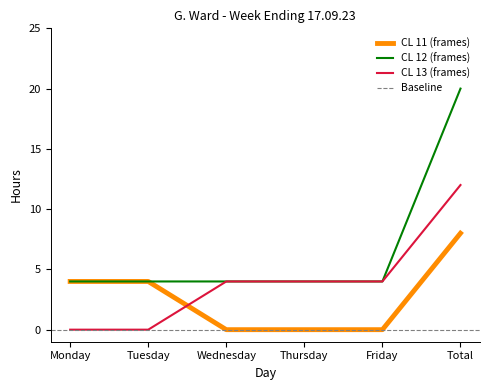

What is the average value of the CL 12 (frames) series?

7